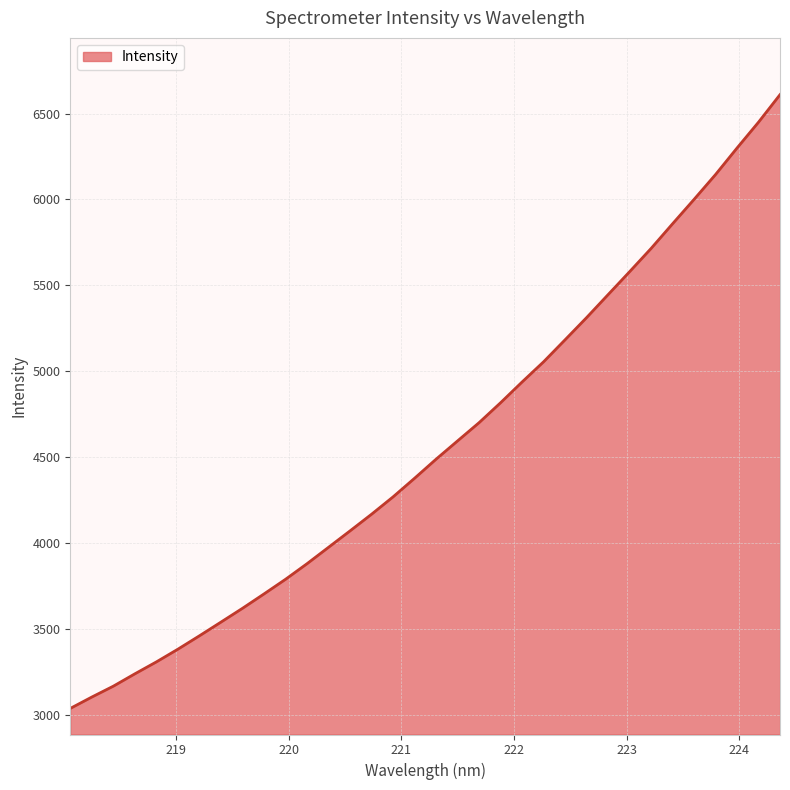

How many lines are shown in the chart?

1